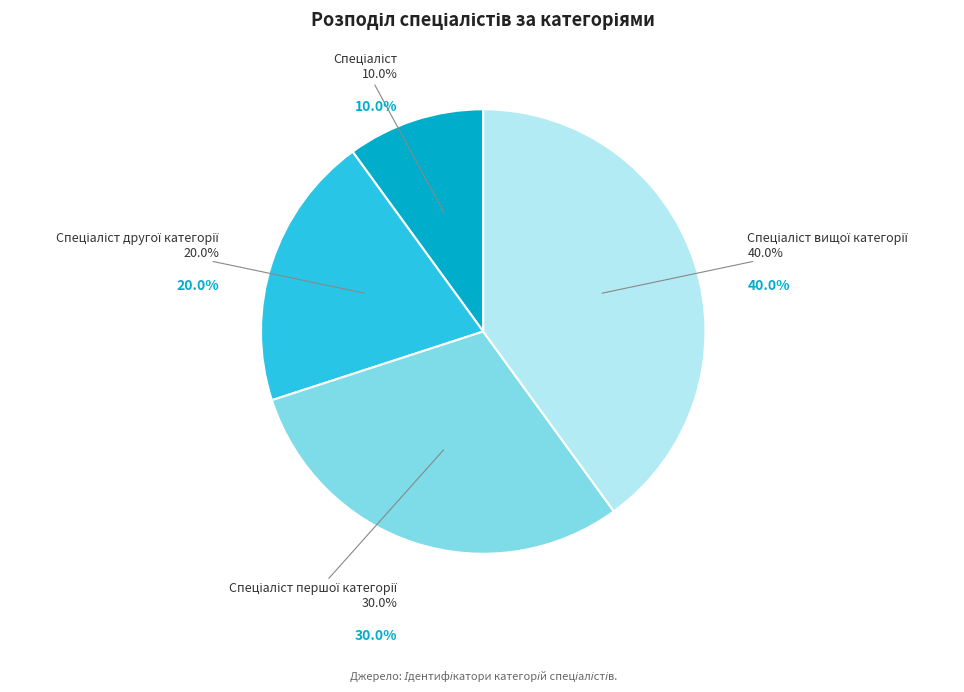

To the nearest percent, what portion does Спеціаліст вищої категорії represent?

40%